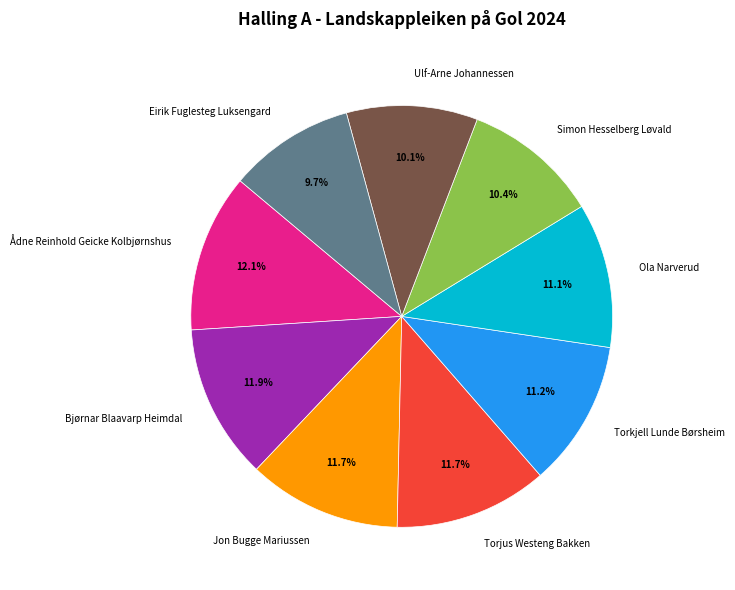

Approximately how many times larger is the value at Simon Hesselberg Løvald compared to Ola Narverud?

0.9